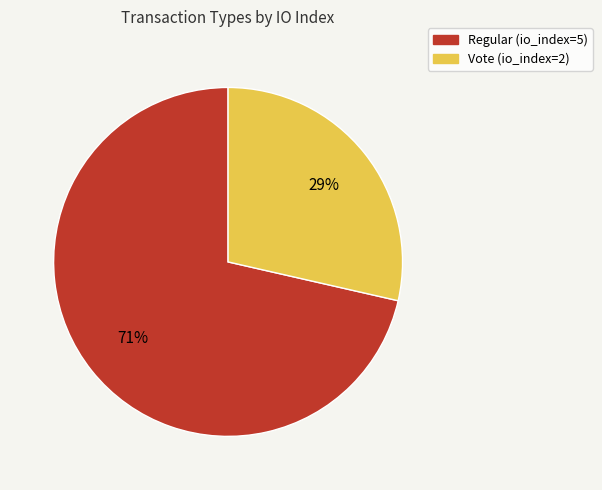

Rank the categories by value from highest to lowest.

Regular, Vote